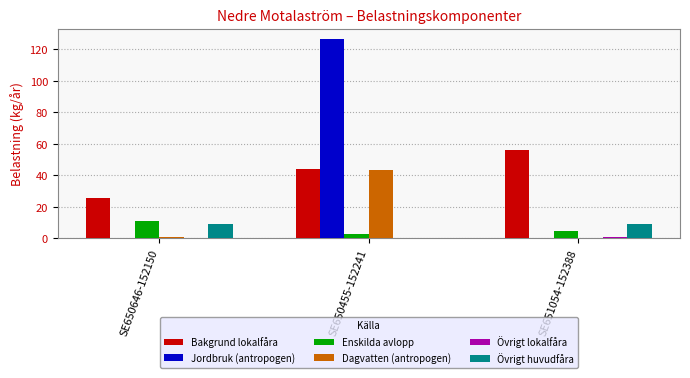

Are the bars grouped side by side (vs. stacked)?

Yes